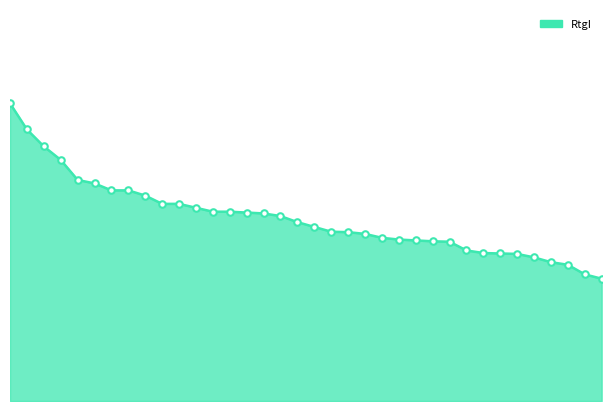

Does the chart have visible grid lines?

No